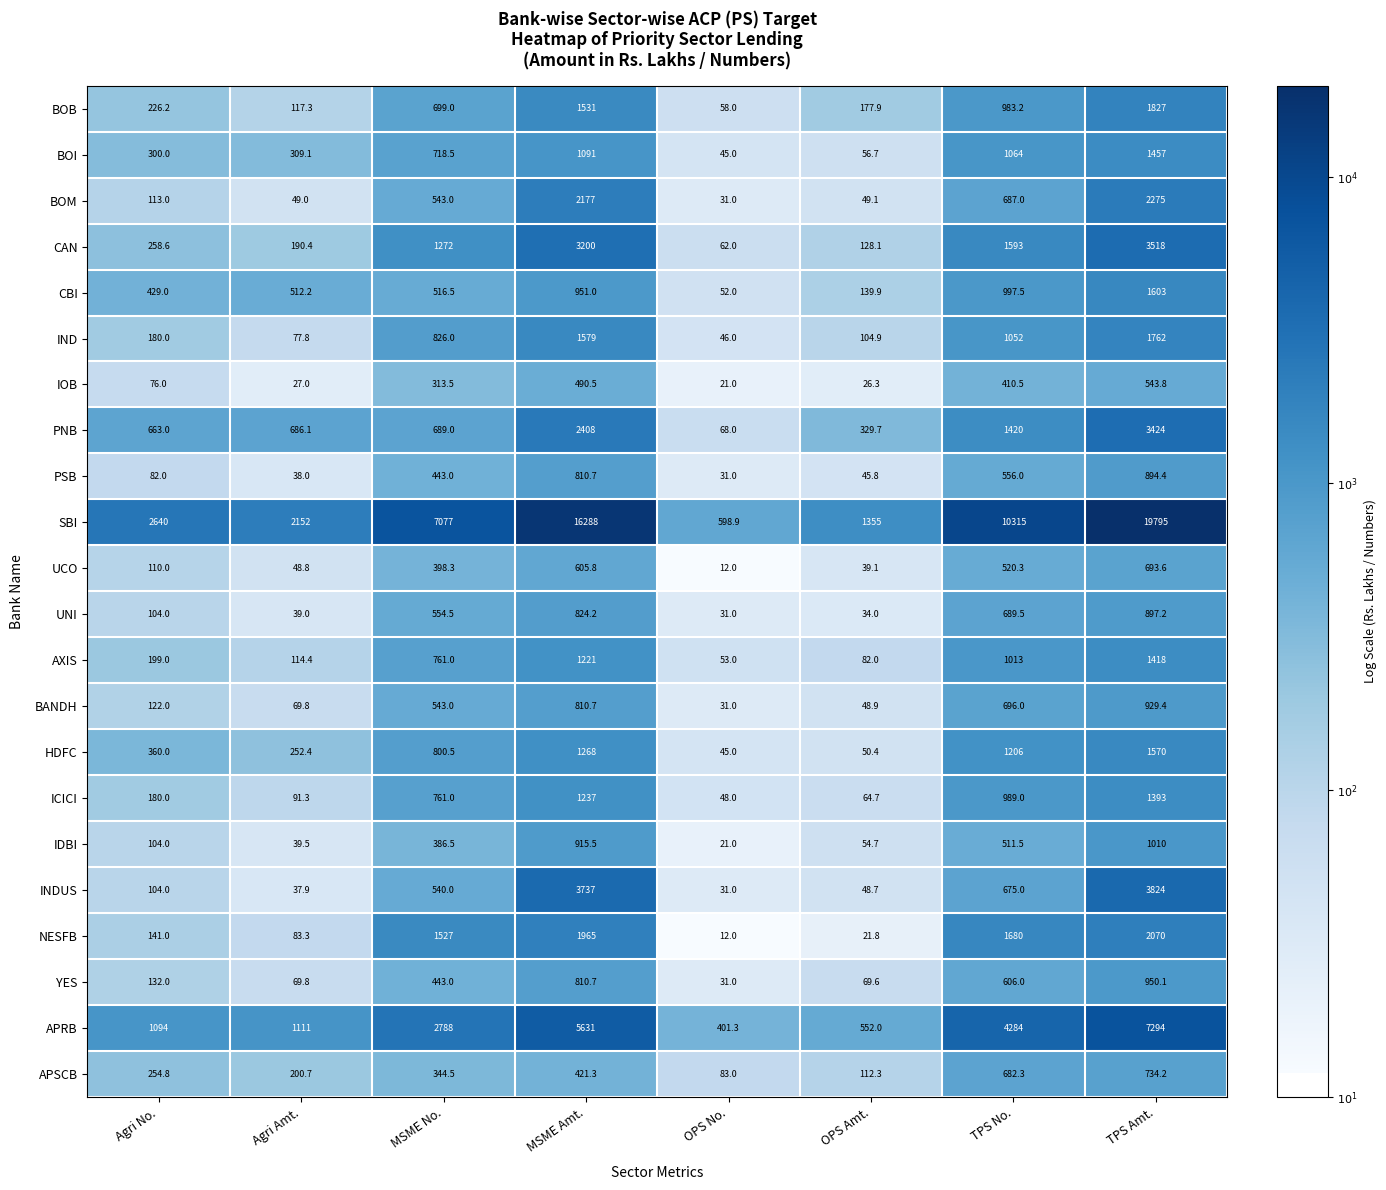

What is the average value of the BOM series?

740.5